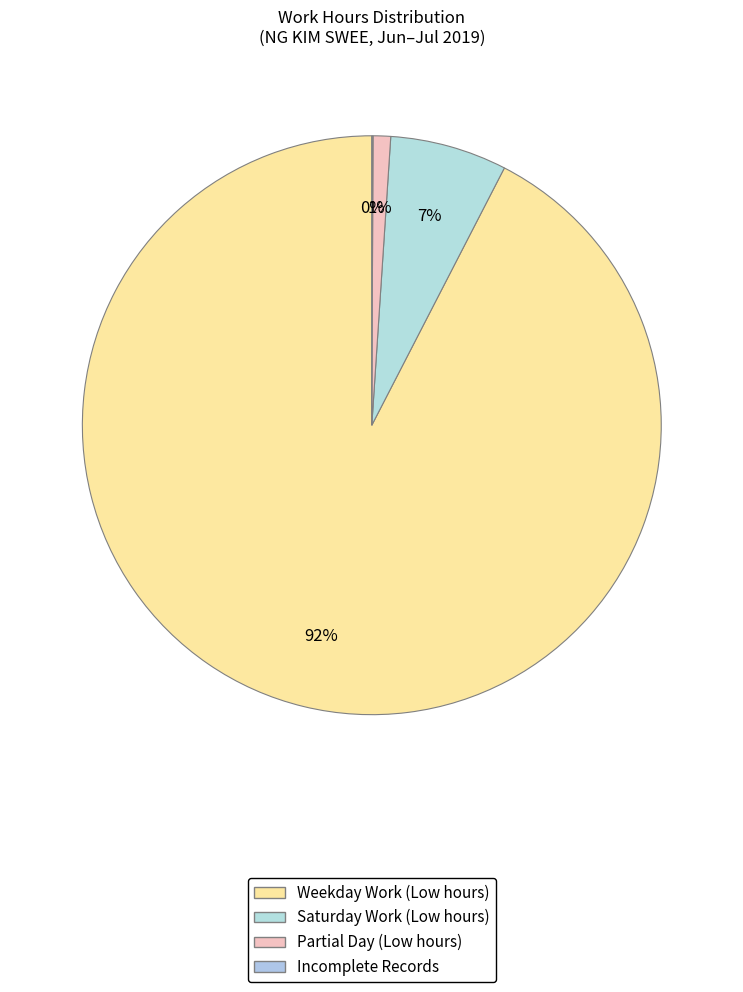

To the nearest percent, what is the average slice percentage?

25%